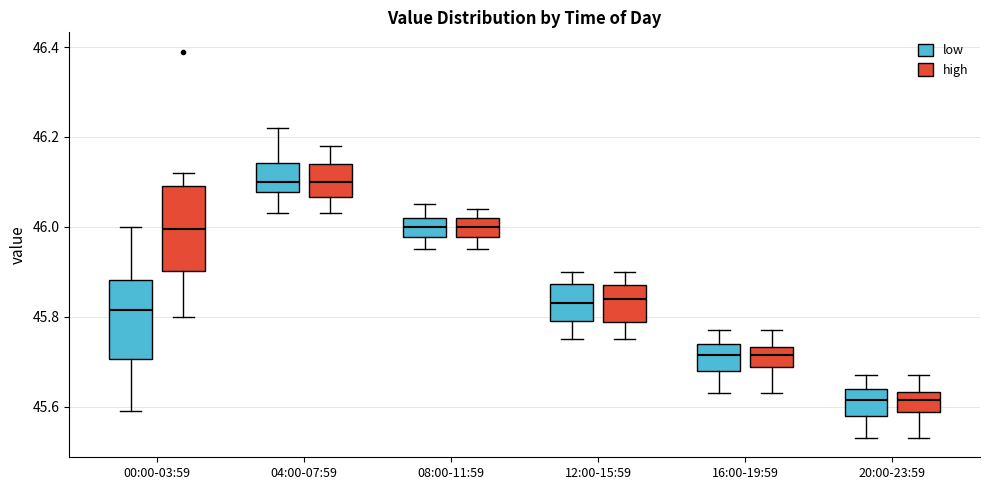

Reading left to right, transcribe this box plot: for each box, give where its median line is, the range the box spans, and where its two whiskers end, as read against the y-axis. The values are not printed on the chart, so give them approximately, as read against the axis.

00:00-03:59 (low): median 45.82, box 45.70 to 45.88, whiskers 45.60 to 46.00
00:00-03:59 (high): median 46.00, box 45.90 to 46.10, whiskers 45.80 to 46.12
04:00-07:59 (low): median 46.10, box 46.08 to 46.14, whiskers 46.04 to 46.22
04:00-07:59 (high): median 46.10, box 46.06 to 46.14, whiskers 46.04 to 46.18
08:00-11:59 (low): median 46.00, box 45.98 to 46.02, whiskers 45.96 to 46.06
08:00-11:59 (high): median 46.00, box 45.98 to 46.02, whiskers 45.96 to 46.04
12:00-15:59 (low): median 45.84, box 45.80 to 45.88, whiskers 45.76 to 45.90
12:00-15:59 (high): median 45.84, box 45.78 to 45.88, whiskers 45.76 to 45.90
16:00-19:59 (low): median 45.72, box 45.68 to 45.74, whiskers 45.64 to 45.78
16:00-19:59 (high): median 45.72, box 45.68 to 45.74, whiskers 45.64 to 45.78
20:00-23:59 (low): median 45.62, box 45.58 to 45.64, whiskers 45.54 to 45.68
20:00-23:59 (high): median 45.62, box 45.58 to 45.64, whiskers 45.54 to 45.68